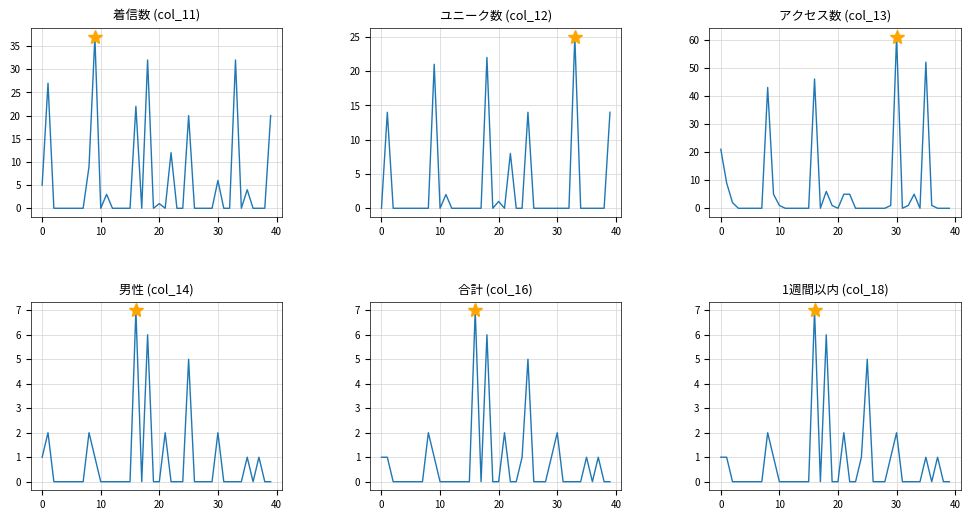

True or false: アクセス数 (col_13) has a value of 17 at 30.

False